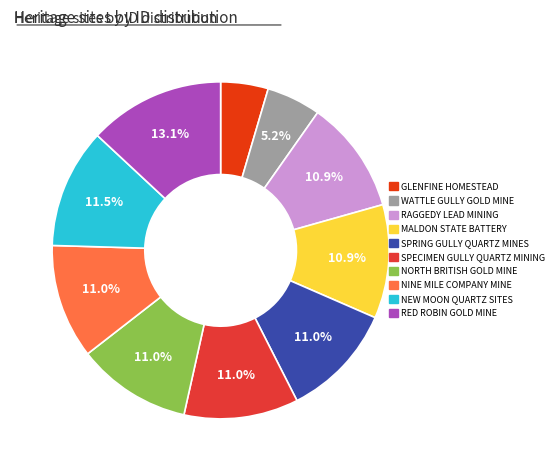

How many slices are in this pie chart?

10